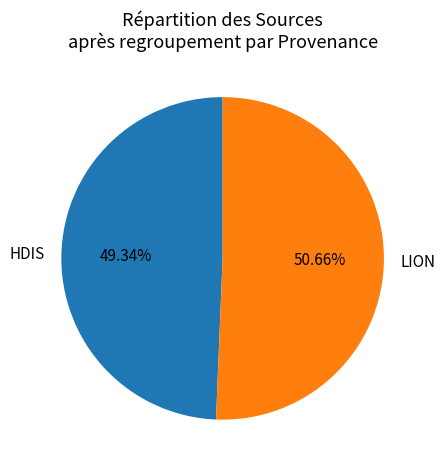

Which category has the biggest portion of the pie?

LION